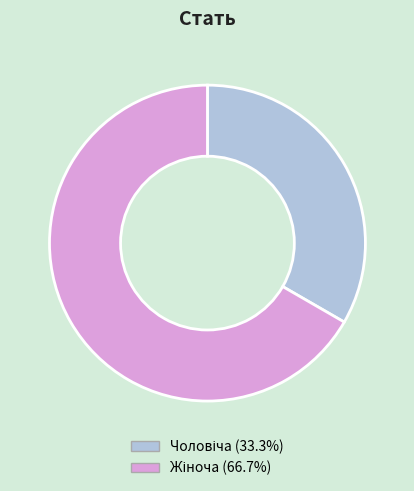

Is there any slice that represents more than half of the pie?

Yes